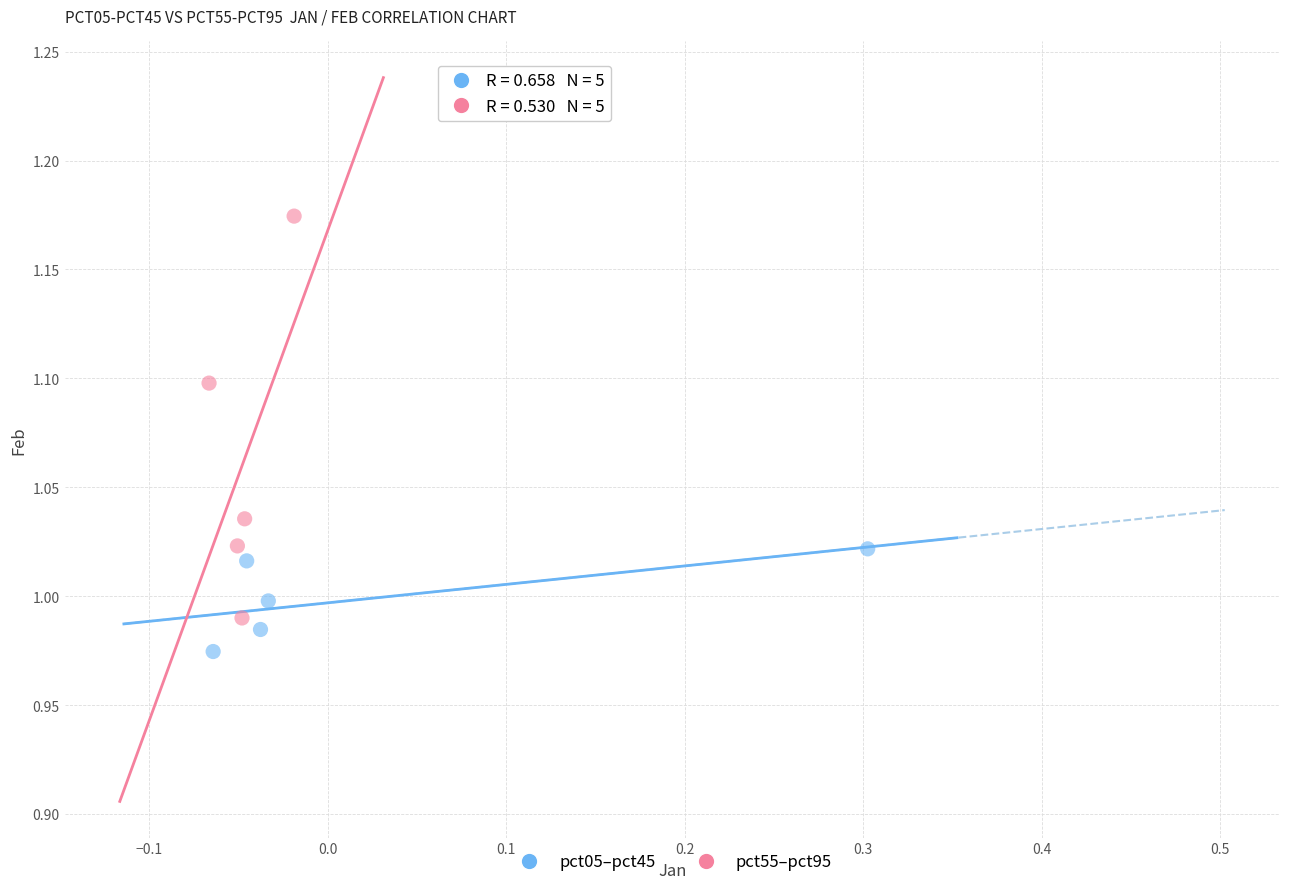

Which series has the widest spread of Y values?

pct55–pct95